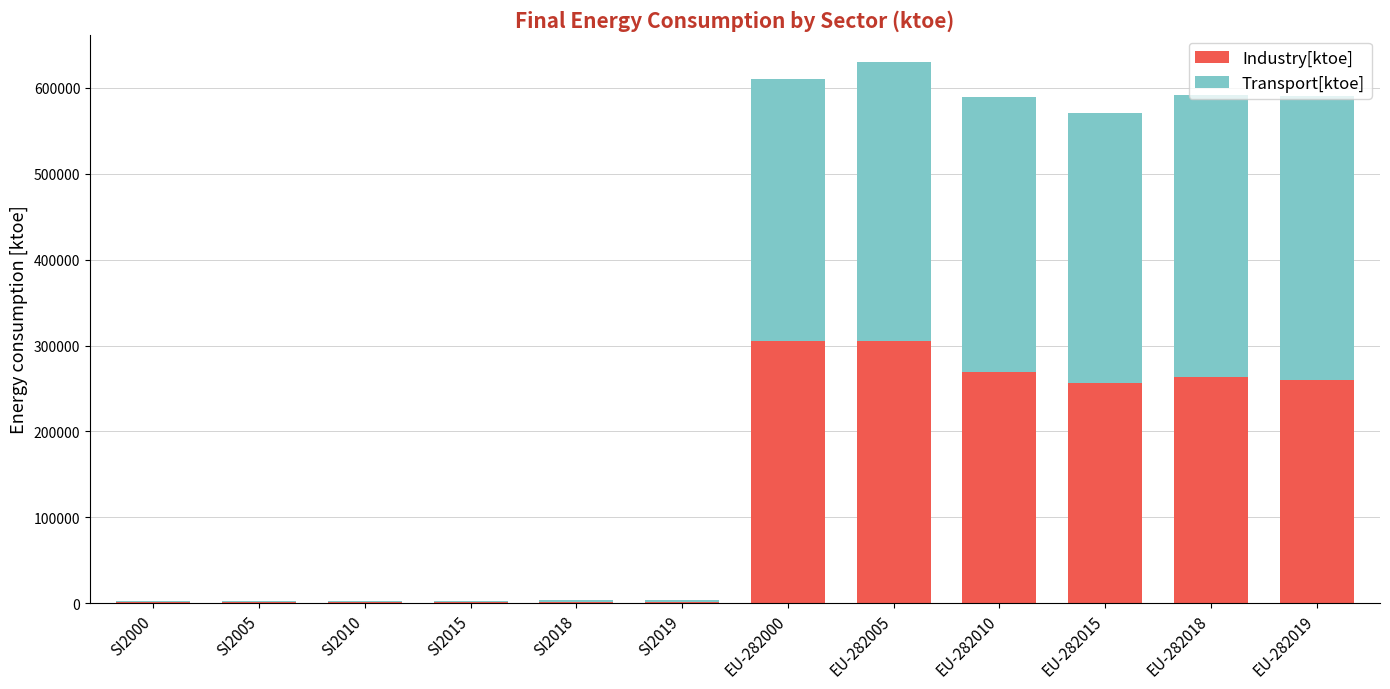

Is it true that Industry[ktoe] equals 146087.0 at EU-282000?

False